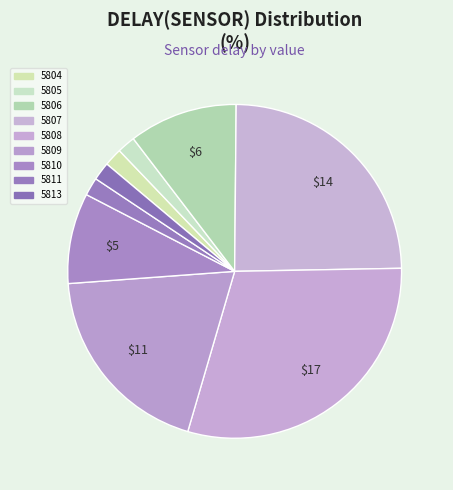

How many slices are in this pie chart?

9